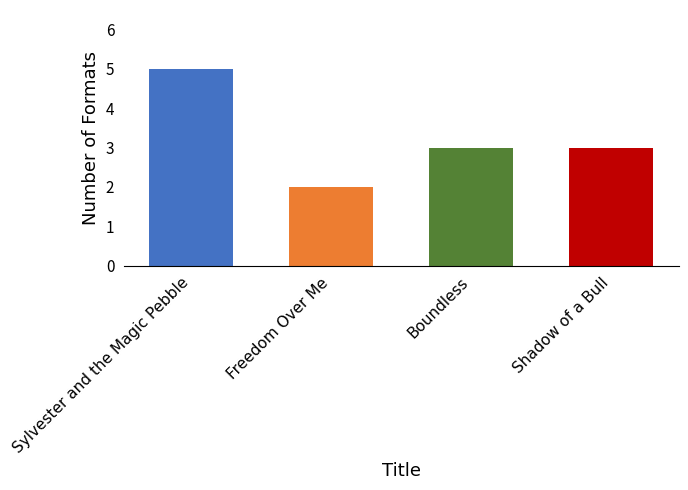

What is the change in value from Sylvester and the Magic Pebble to Freedom Over Me?

-3